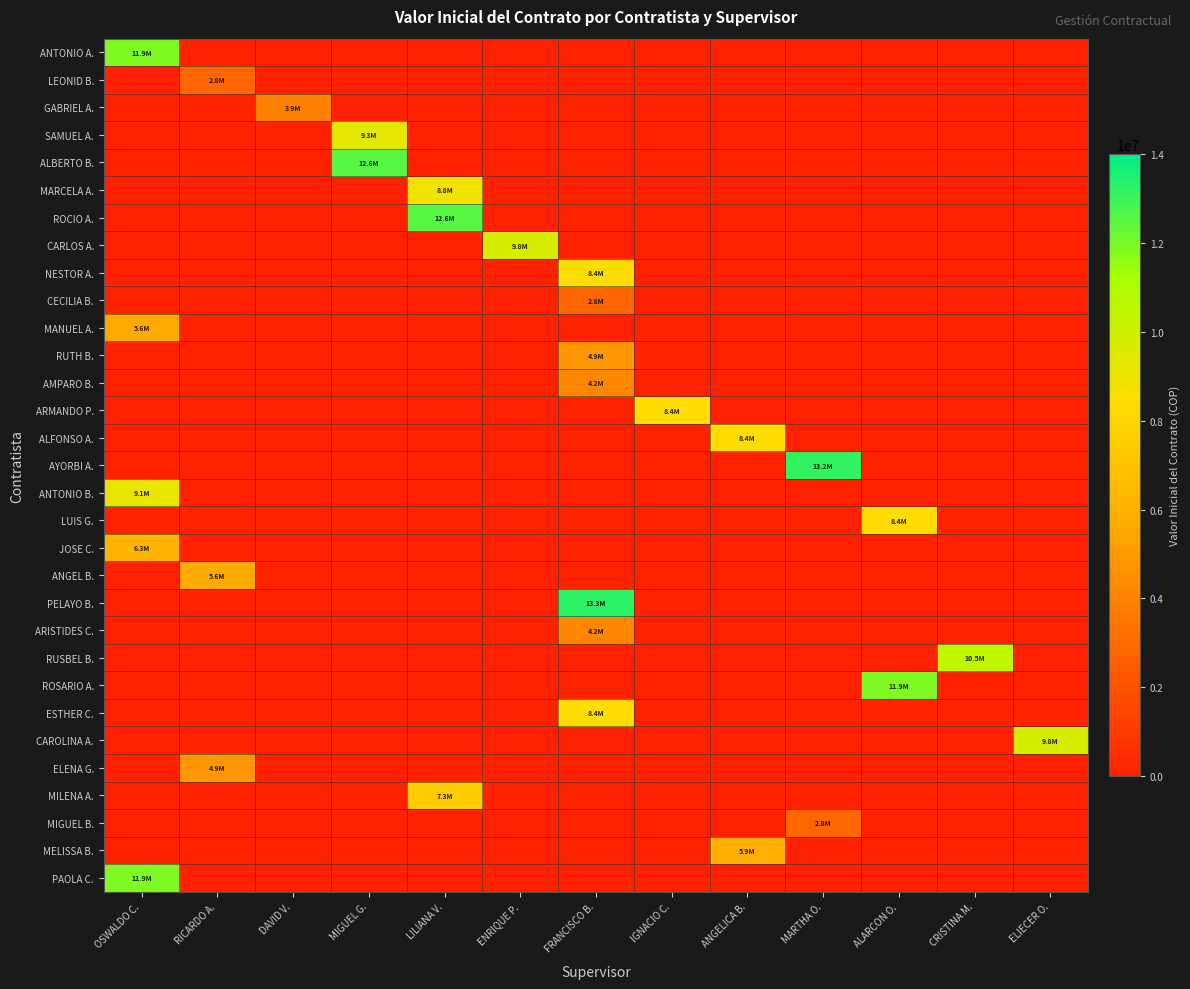

Which category has the lowest value across all series?

RICARDO A.